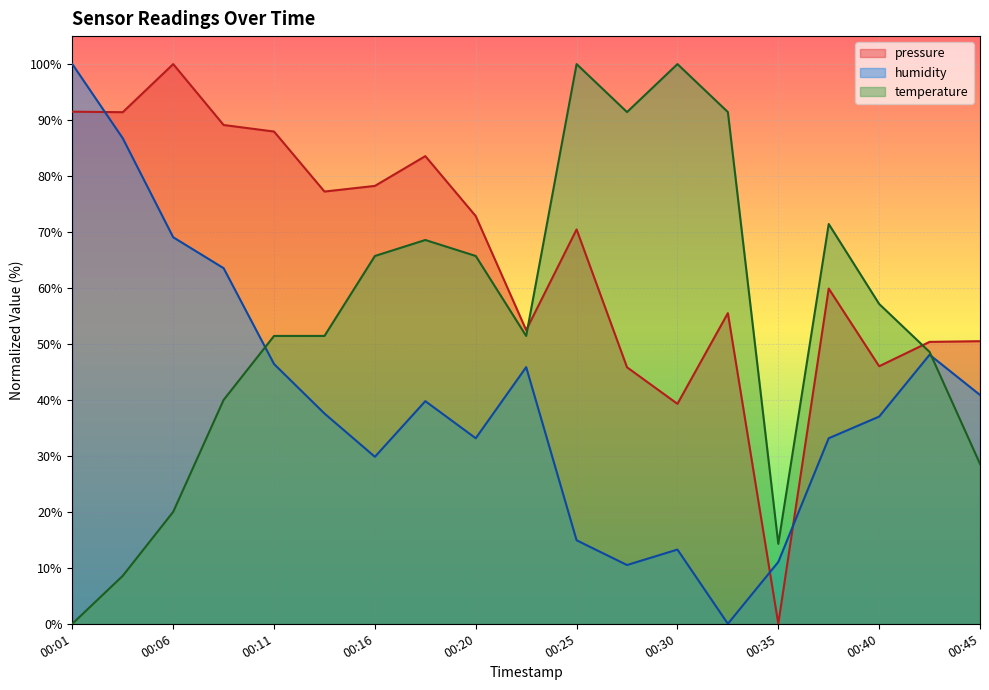

Count the number of data series in this chart.

3